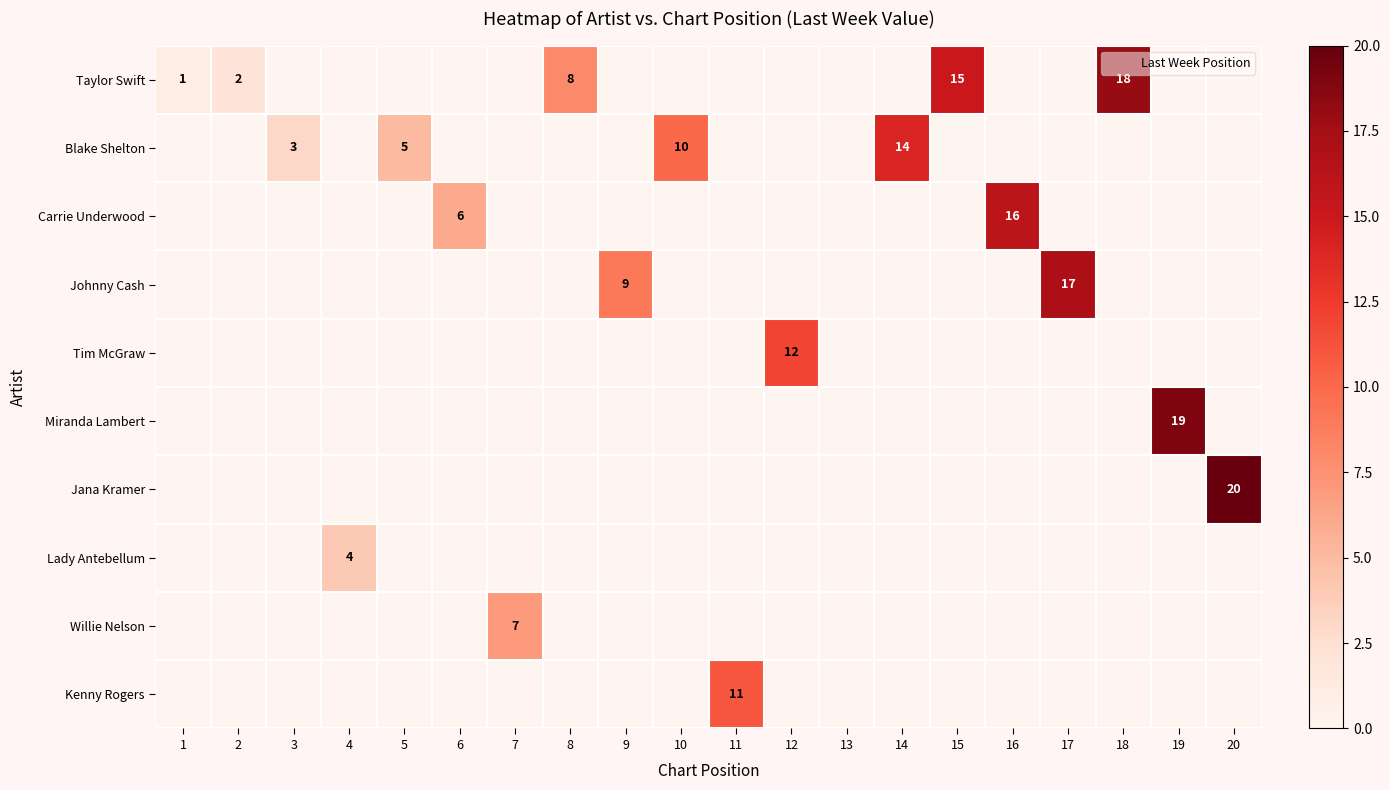

True or false: Miranda Lambert has a value of 8 at 11.

False